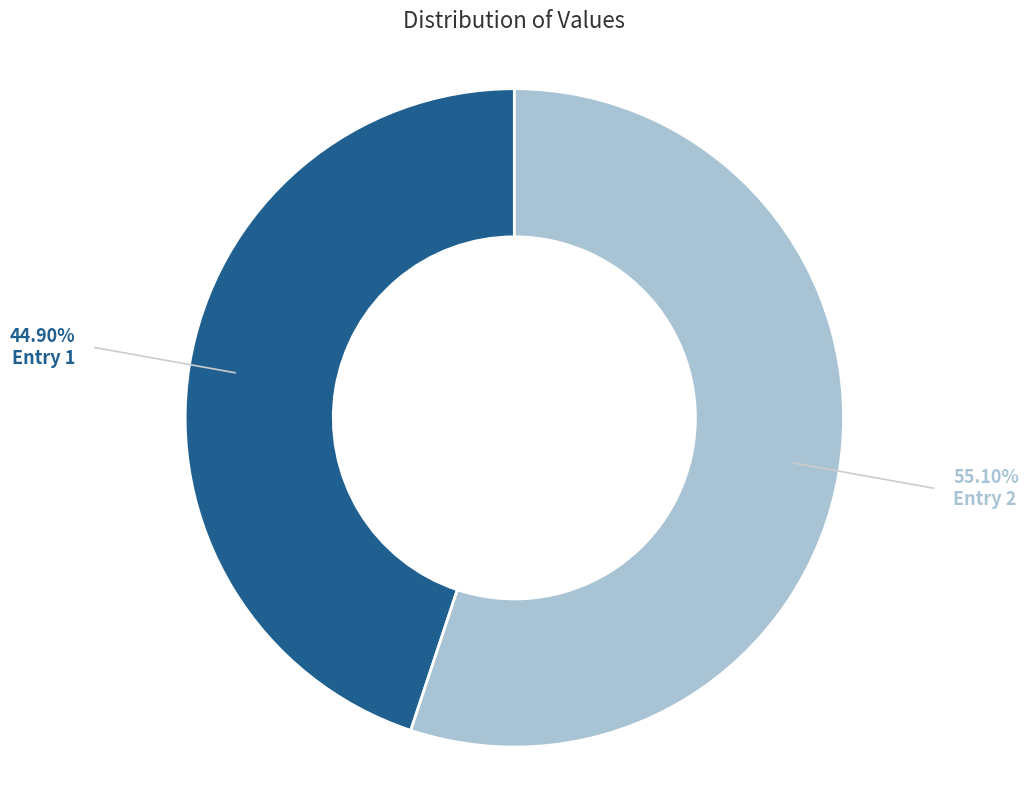

Is there any slice that represents more than half of the pie?

Yes